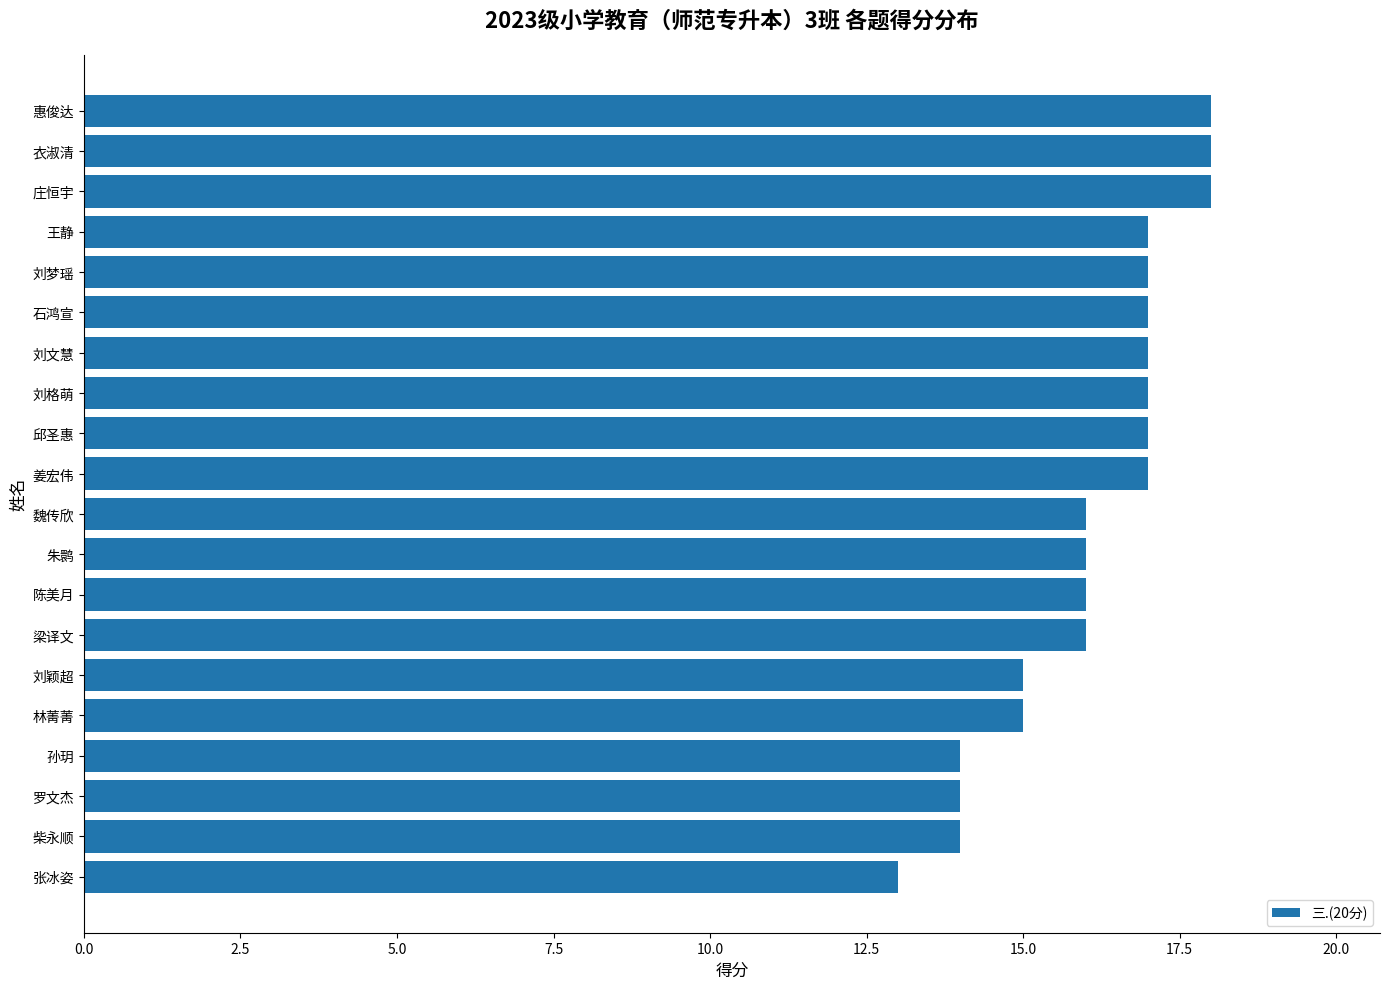

At which category does the chart reach its minimum across all series?

张冰姿